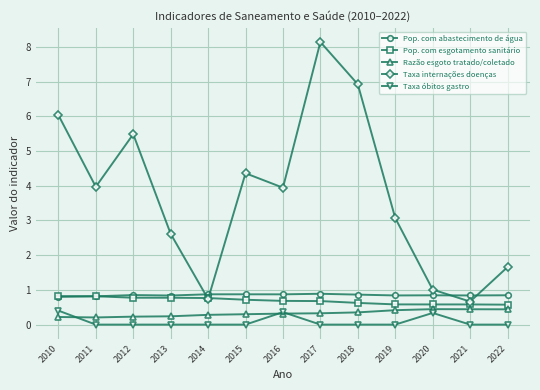

Is it true that Taxa internações doenças equals 6.9 at 2018?

True